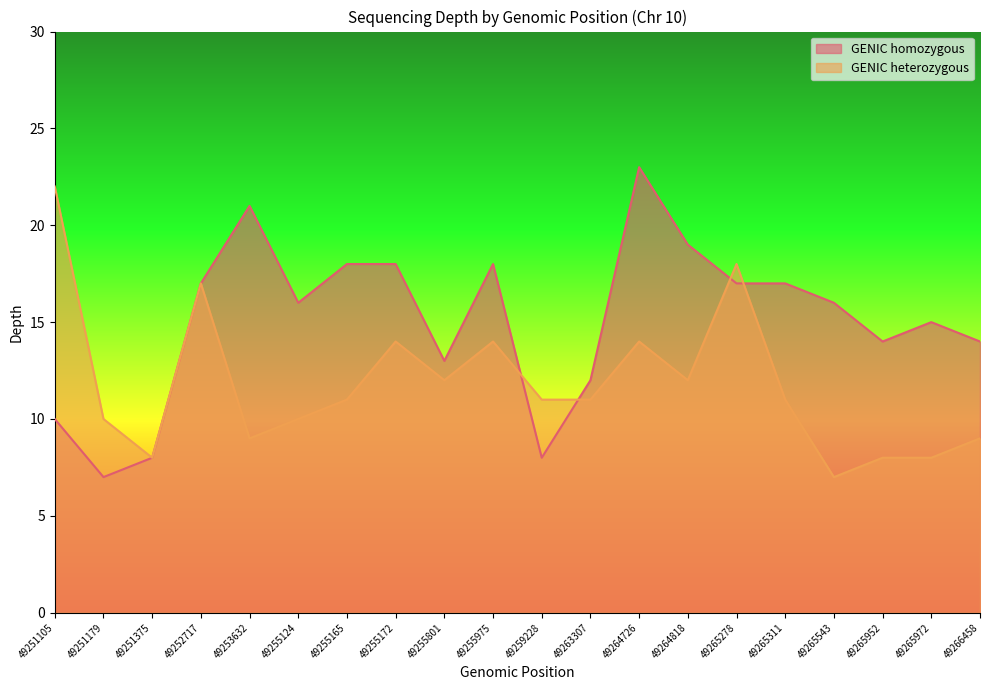

What is the difference between the highest and lowest values at 49253632?

12